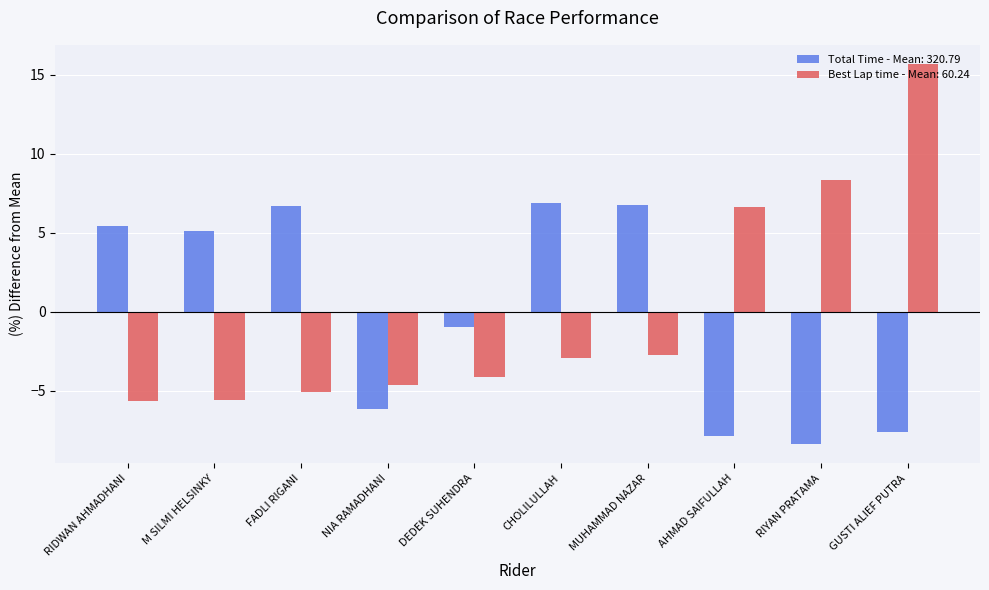

What is the smallest value displayed?

-8.4